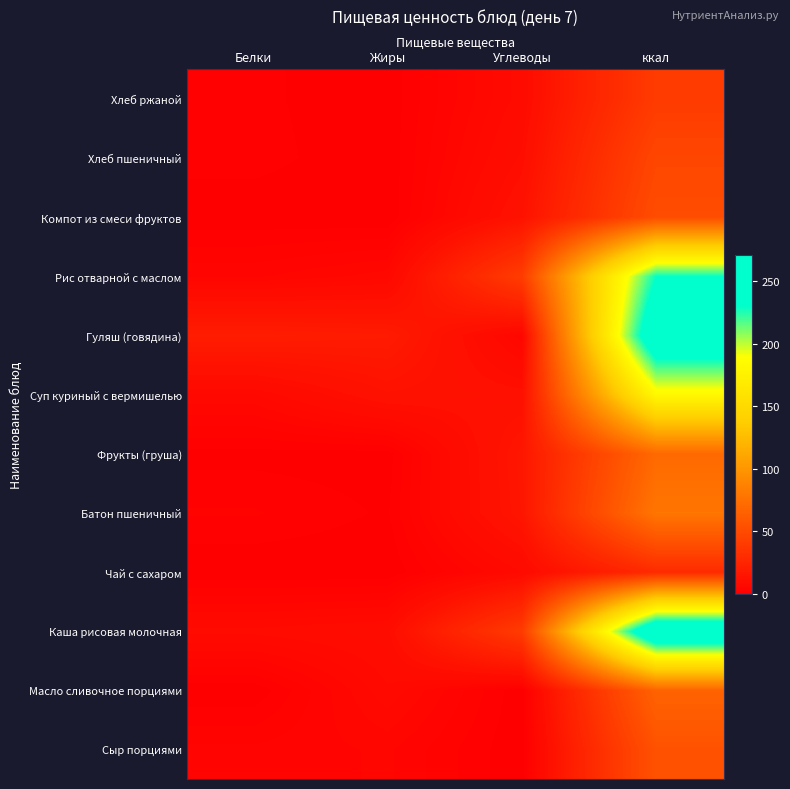

Between Жиры and ккал, which is larger?

ккал